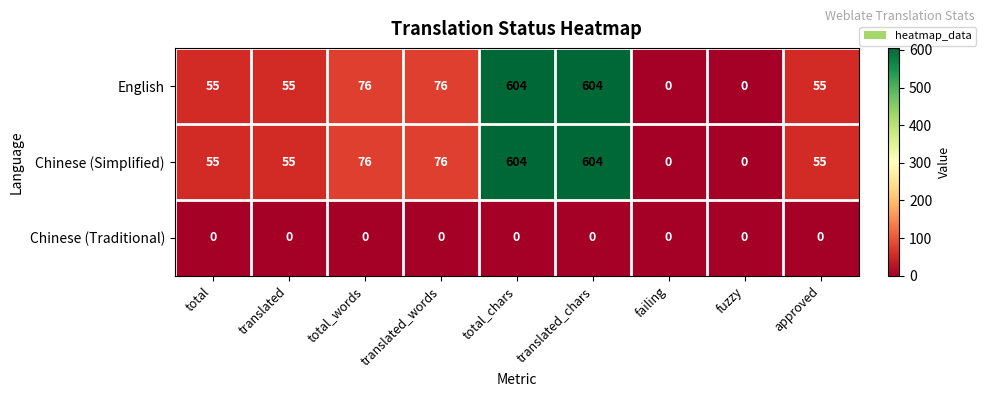

What is the total value across all series at approved?

110